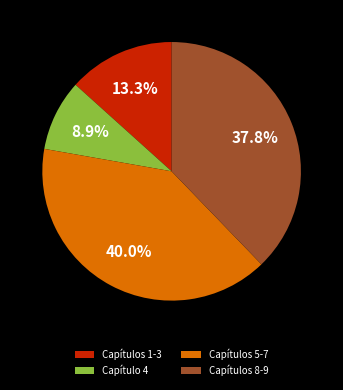

Is it true that Capítulo 4 is 9% of the pie?

True